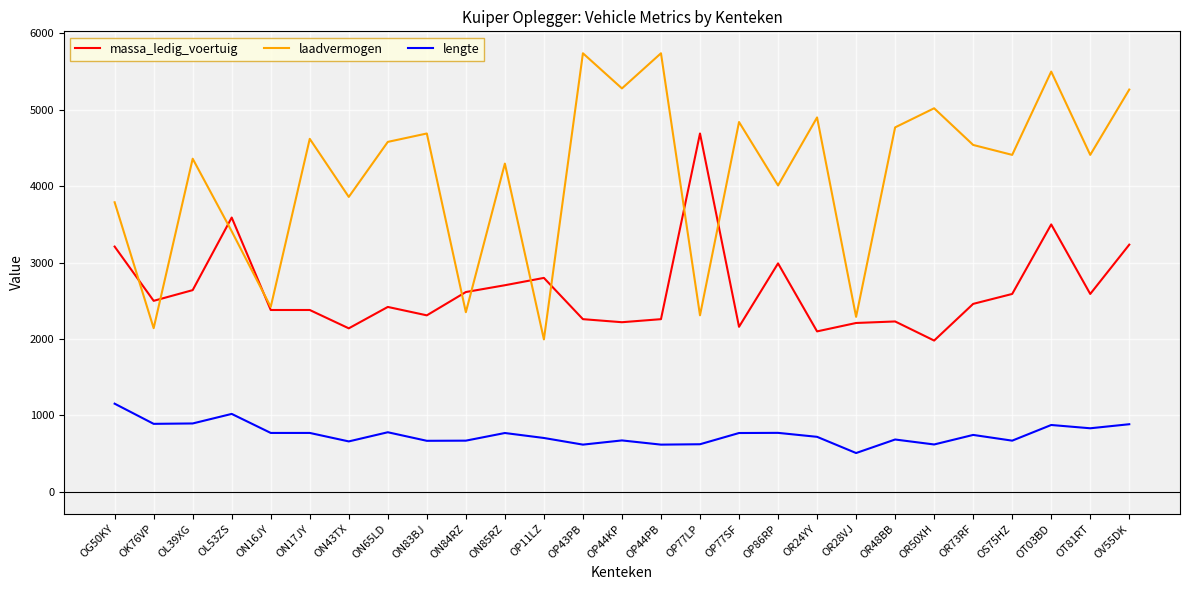

What is the average value of the lengte series?

754